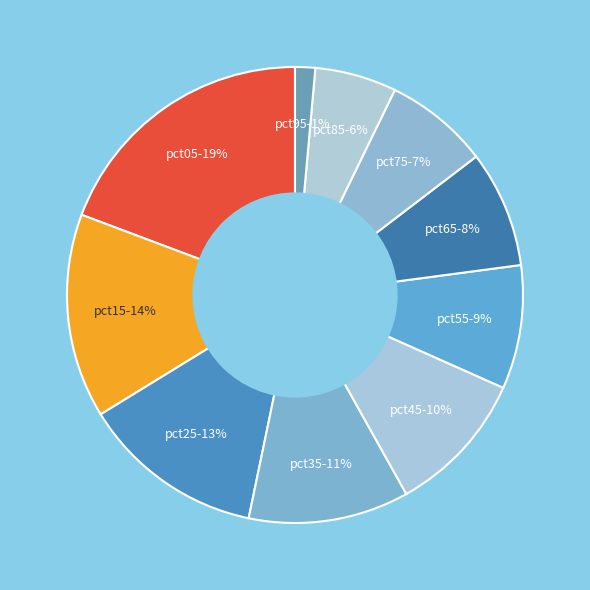

Does pct25 represent more than half of the total?

No